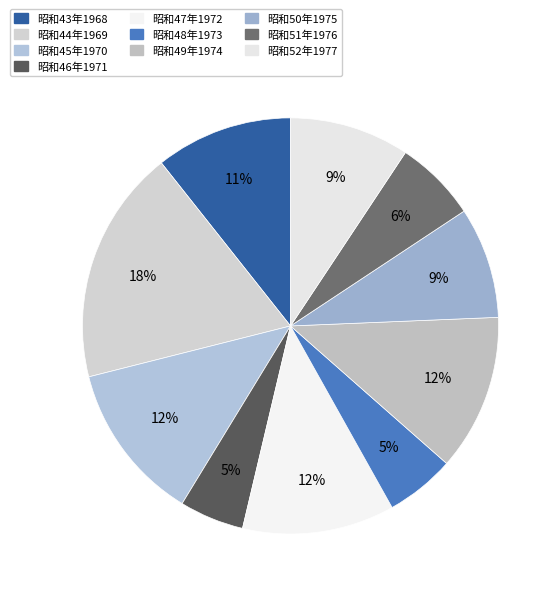

True or false: 昭和50年1975 accounts for 9% of the total.

True